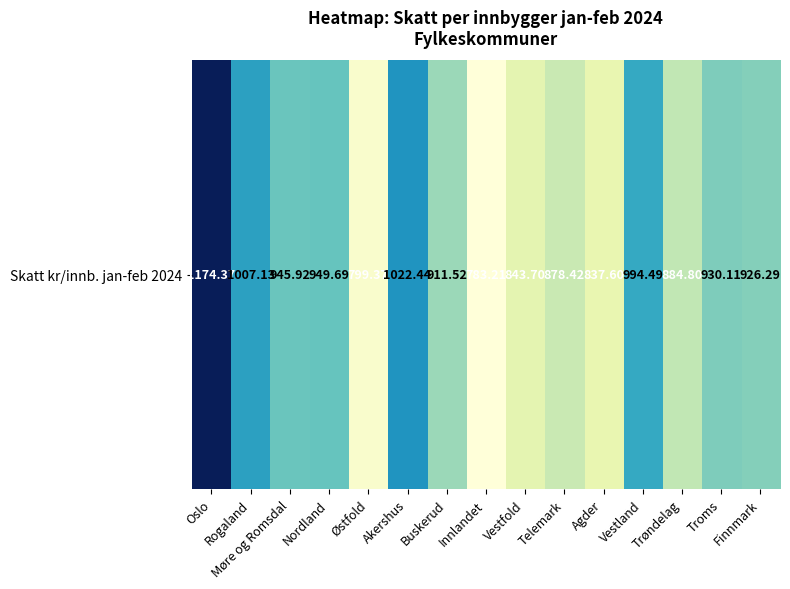

How many data points are above 926?

8